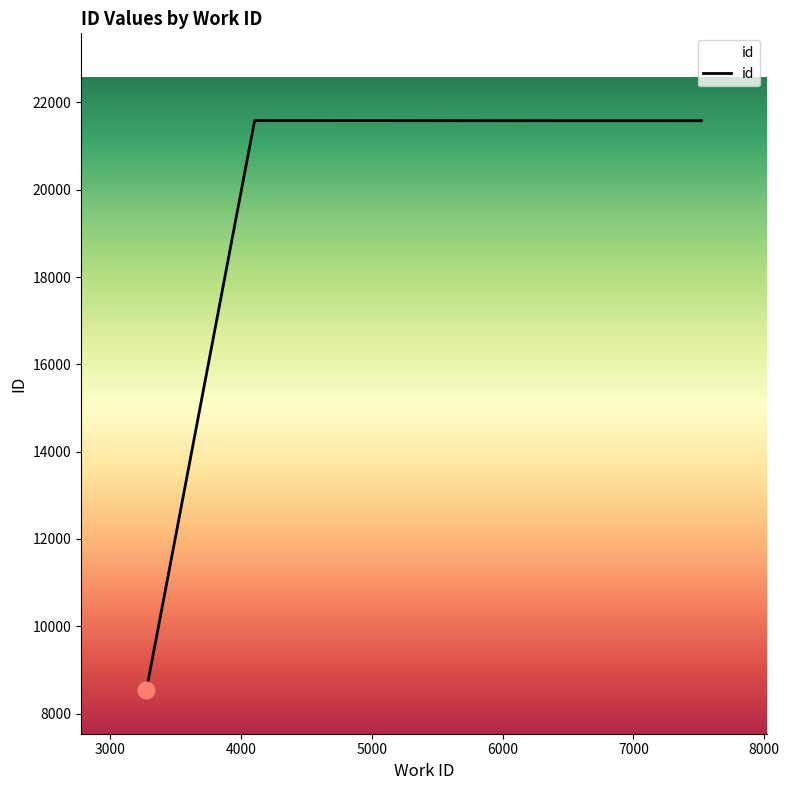

How many interior local peaks (higher than both neighbors) does the data have?

1